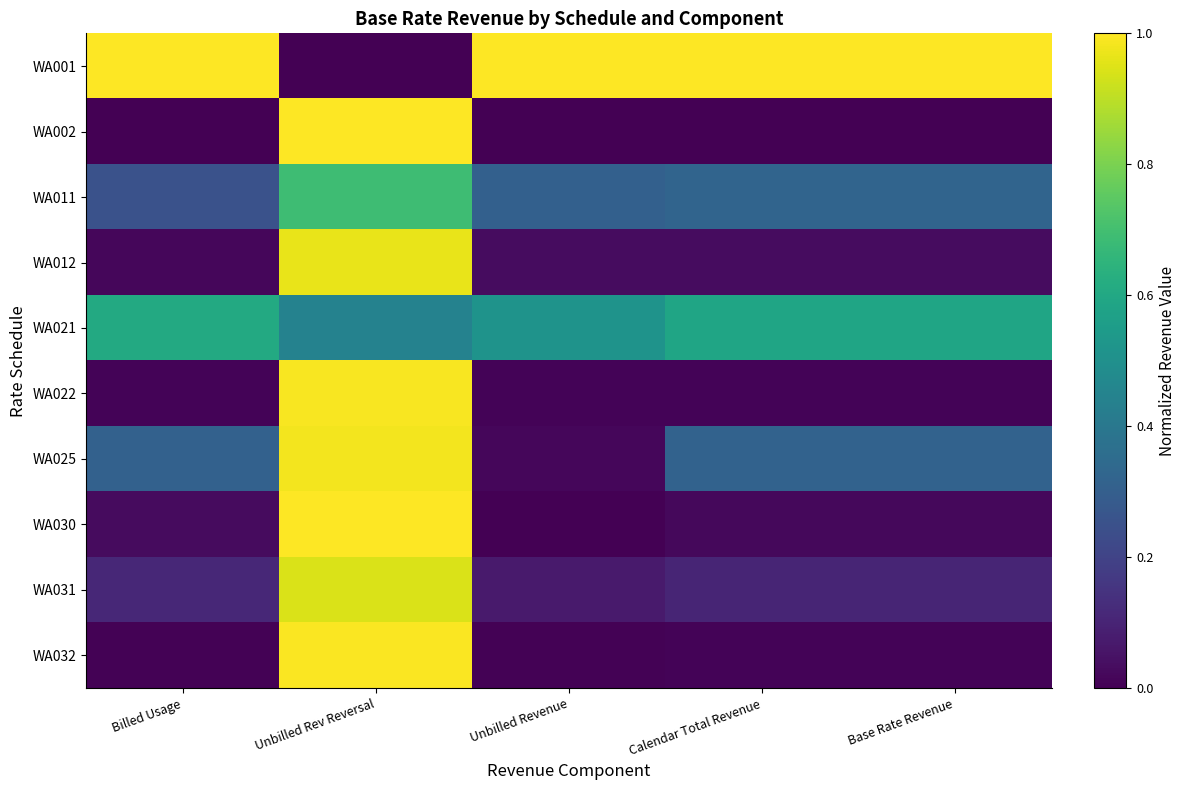

Which has a higher value, Unbilled Rev Reversal or Calendar Total Revenue?

Calendar Total Revenue